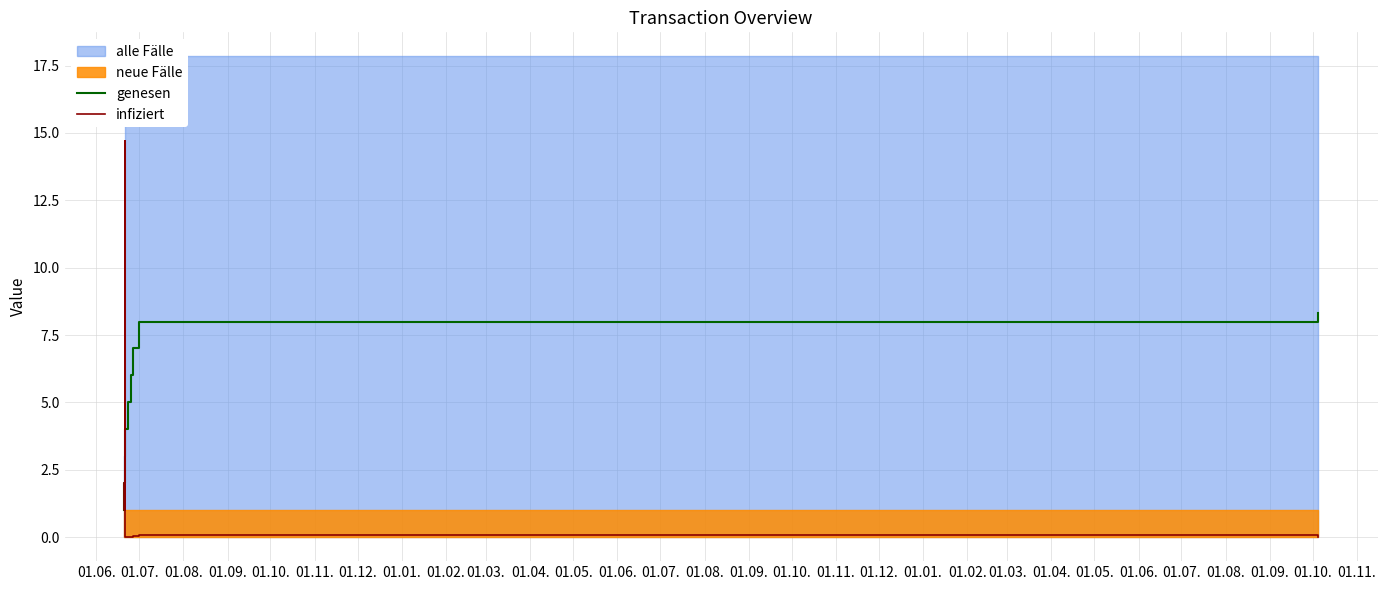

How many lines are shown in the chart?

2